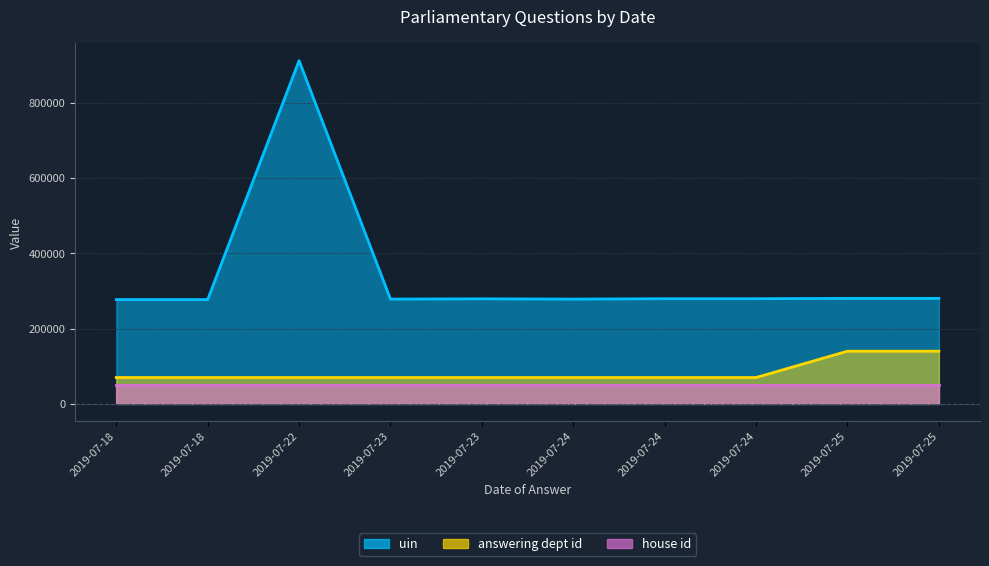

True or false: uin and house id cross at least once.

False